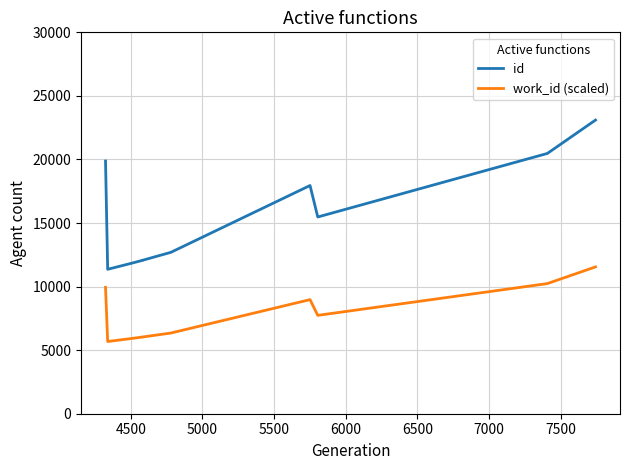

True or false: id has a value of 8775.0 at 8000.

False